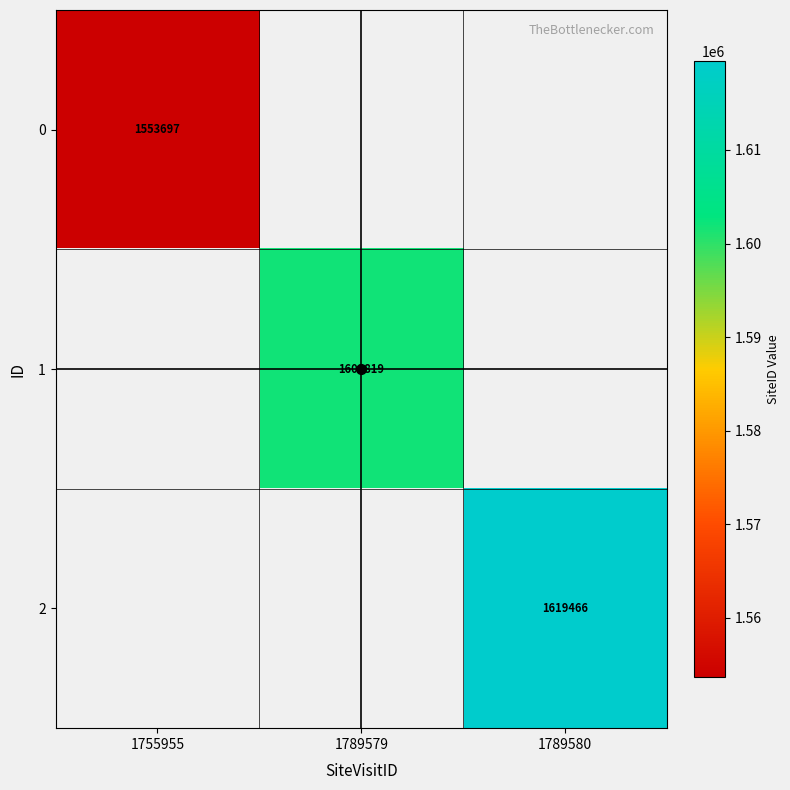

How many positive values does the 1 series have?

1